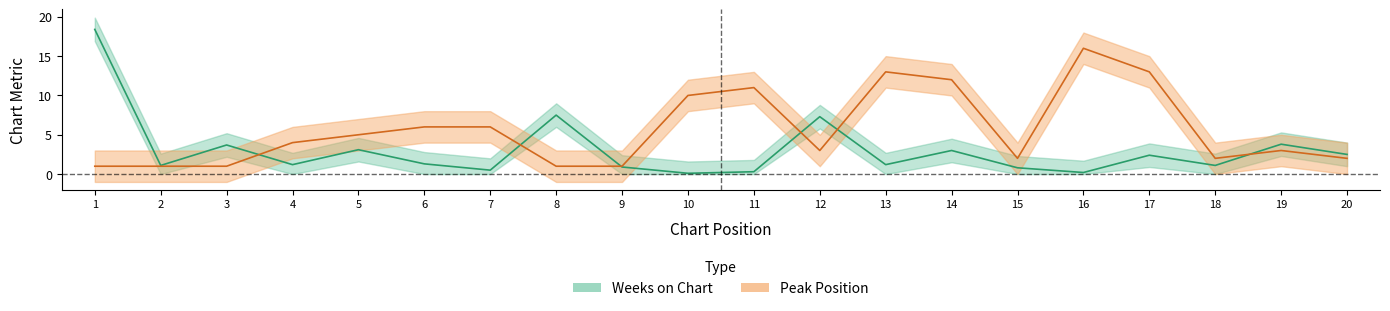

Between 5 and 19, which is larger?

5